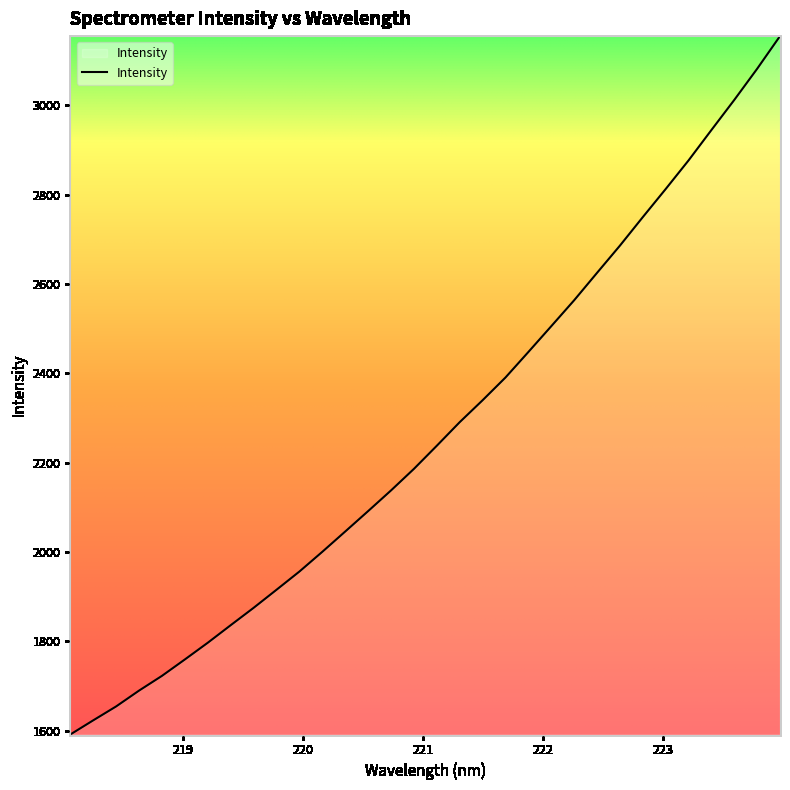

What is the maximum value shown in the chart?

3155.1